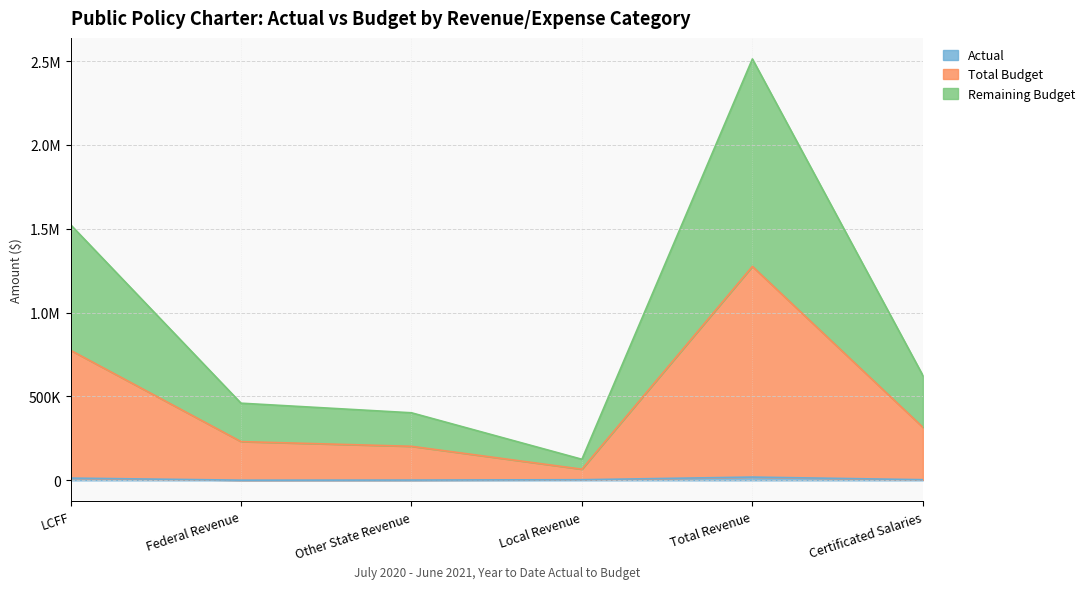

How many interior local valleys does the Remaining Budget series have?

1